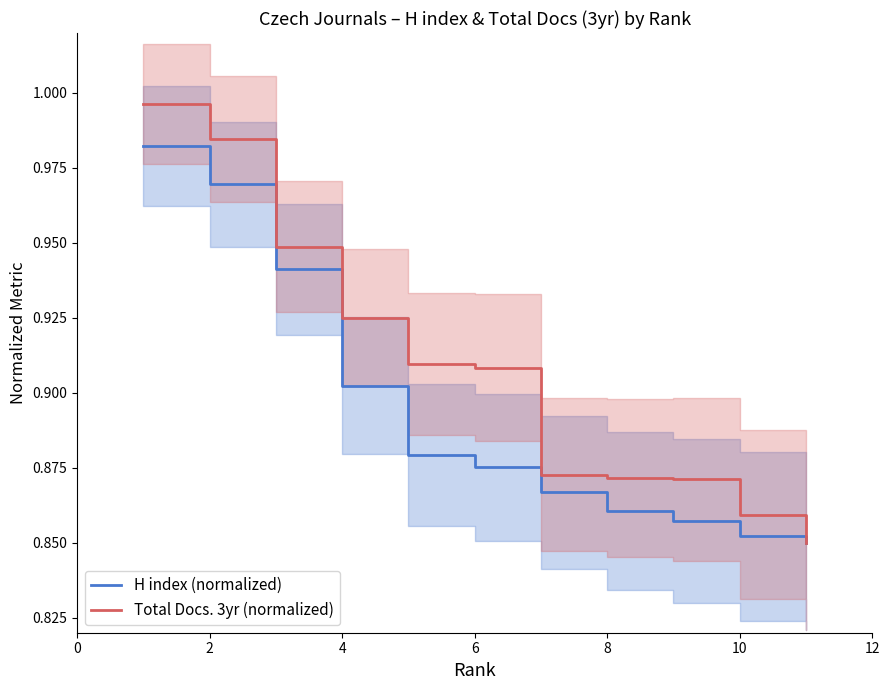

Does the chart display data point markers on the line(s)?

No